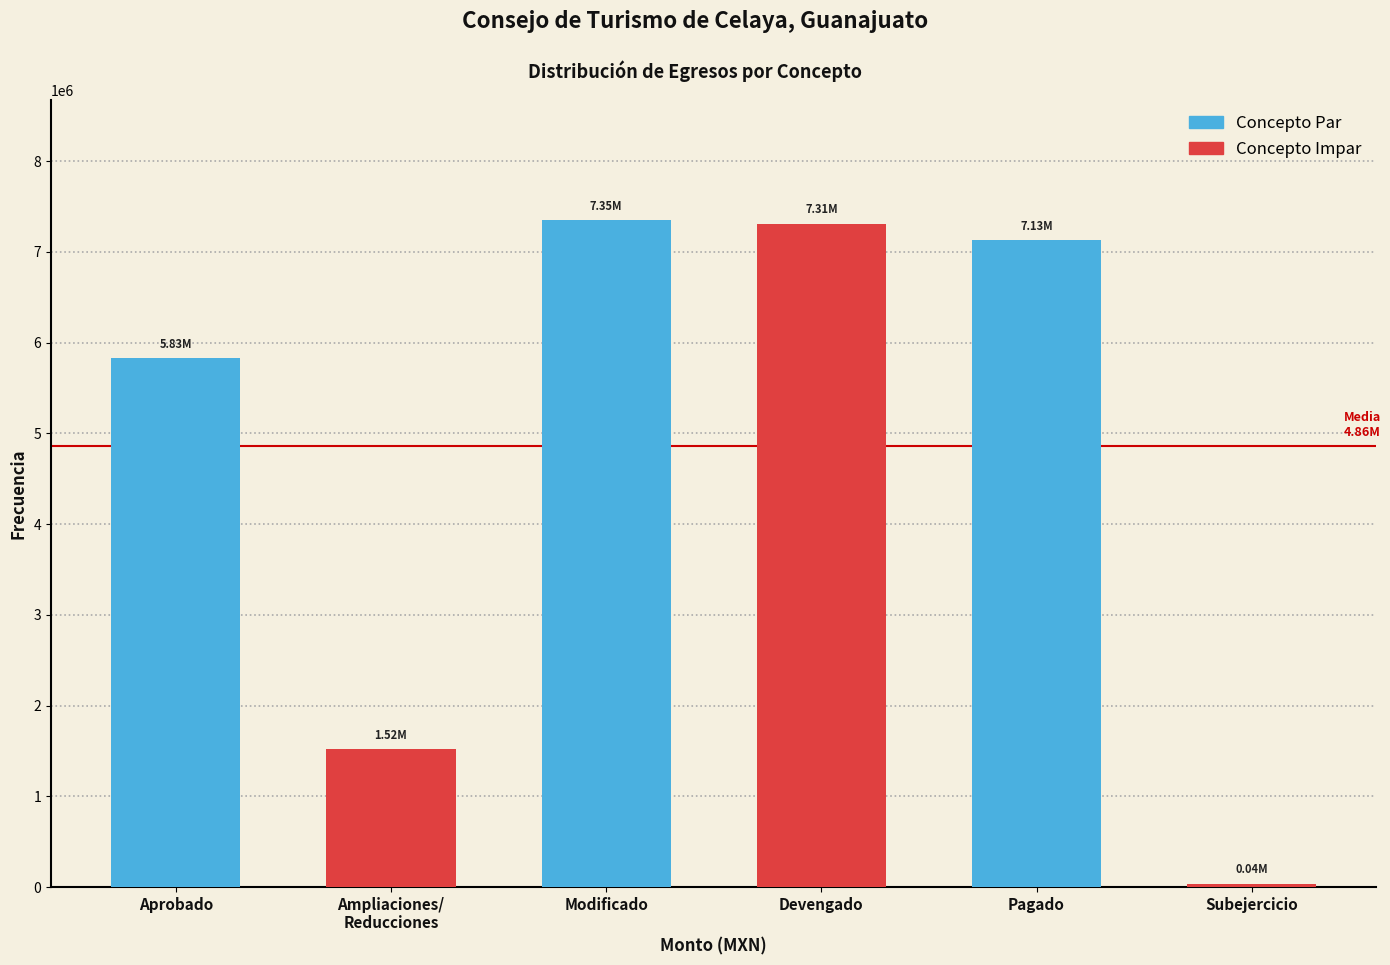

What is the total value across all series at Aprobado?

7348884.7